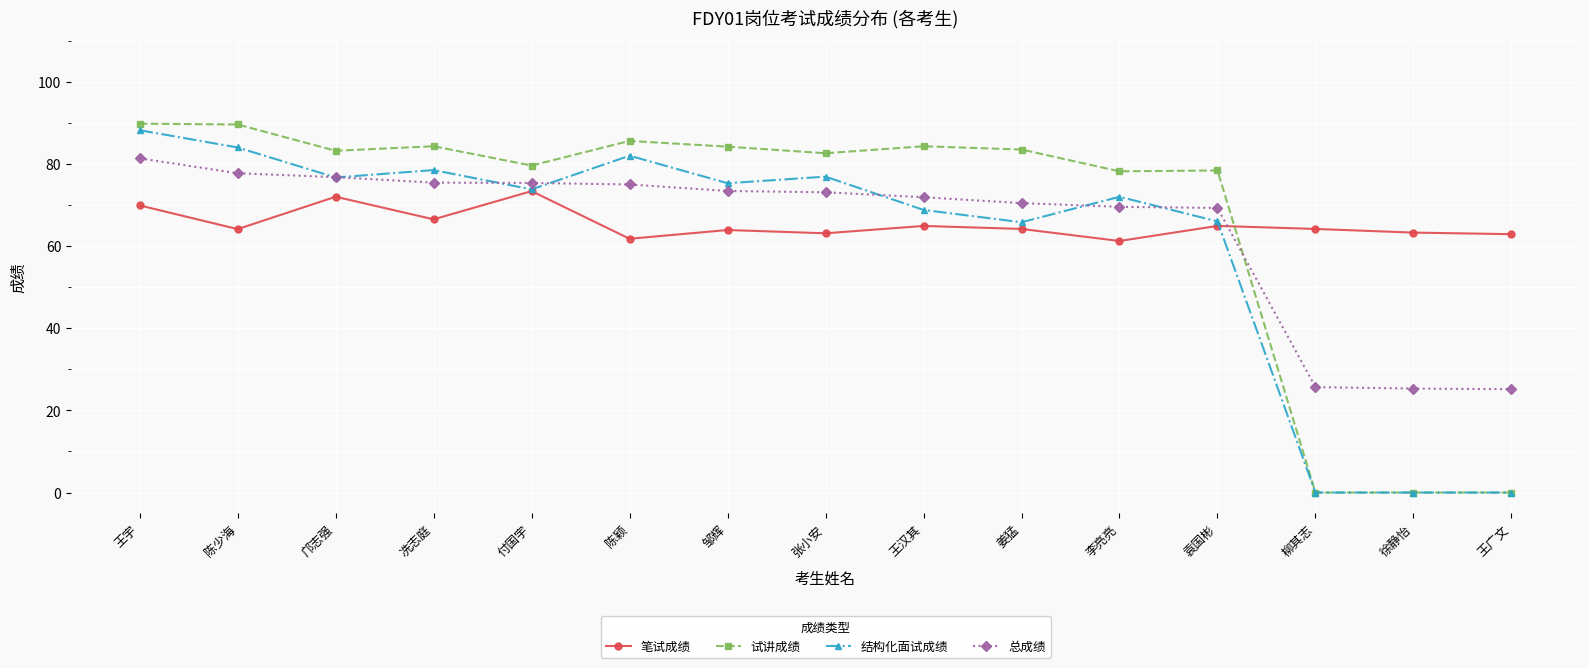

At which category is the sum across all series the highest?

王宇